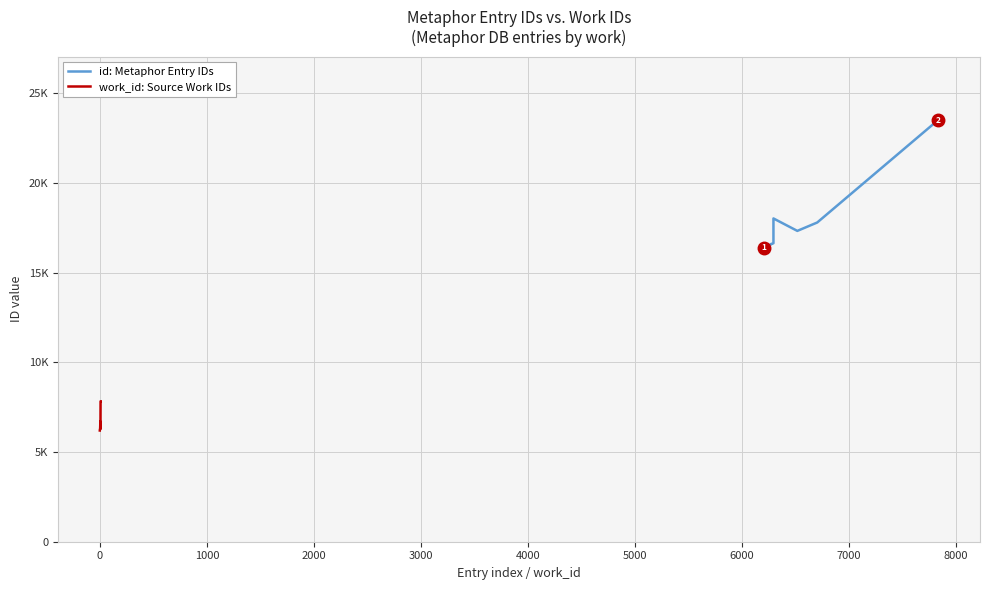

The value of id: Metaphor Entry IDs at 7000 is 6893. True or false?

False